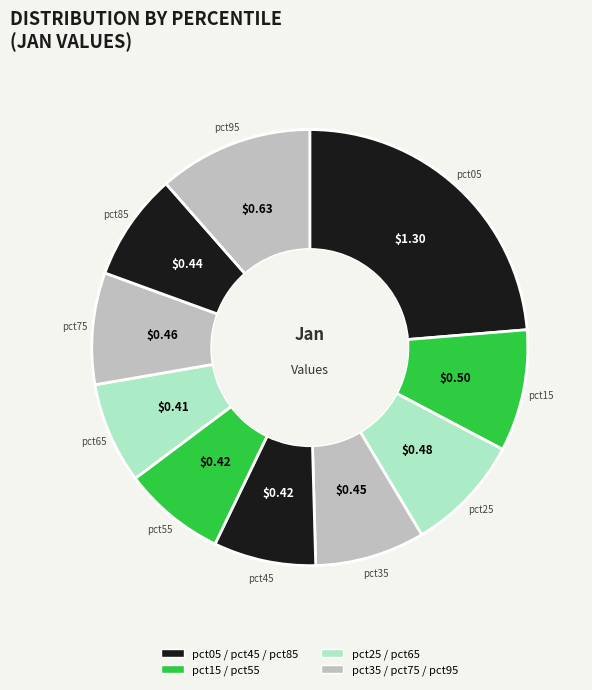

How many segments does this pie chart have?

10